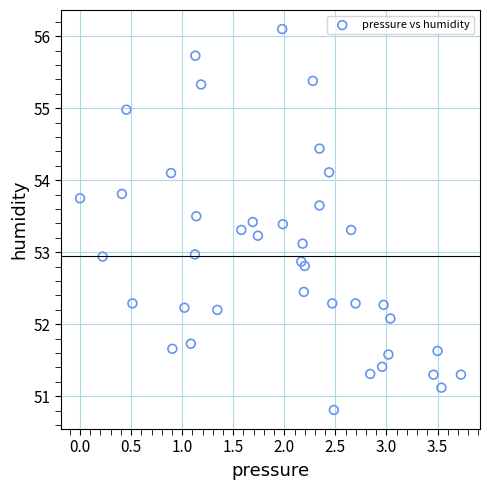

What is the range of Y values (max minus min)?

5.3